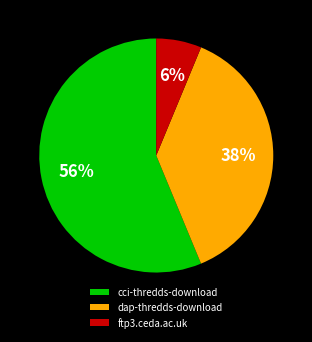

The ftp3.ceda.ac.uk slice represents 6% of the pie. True or false?

True